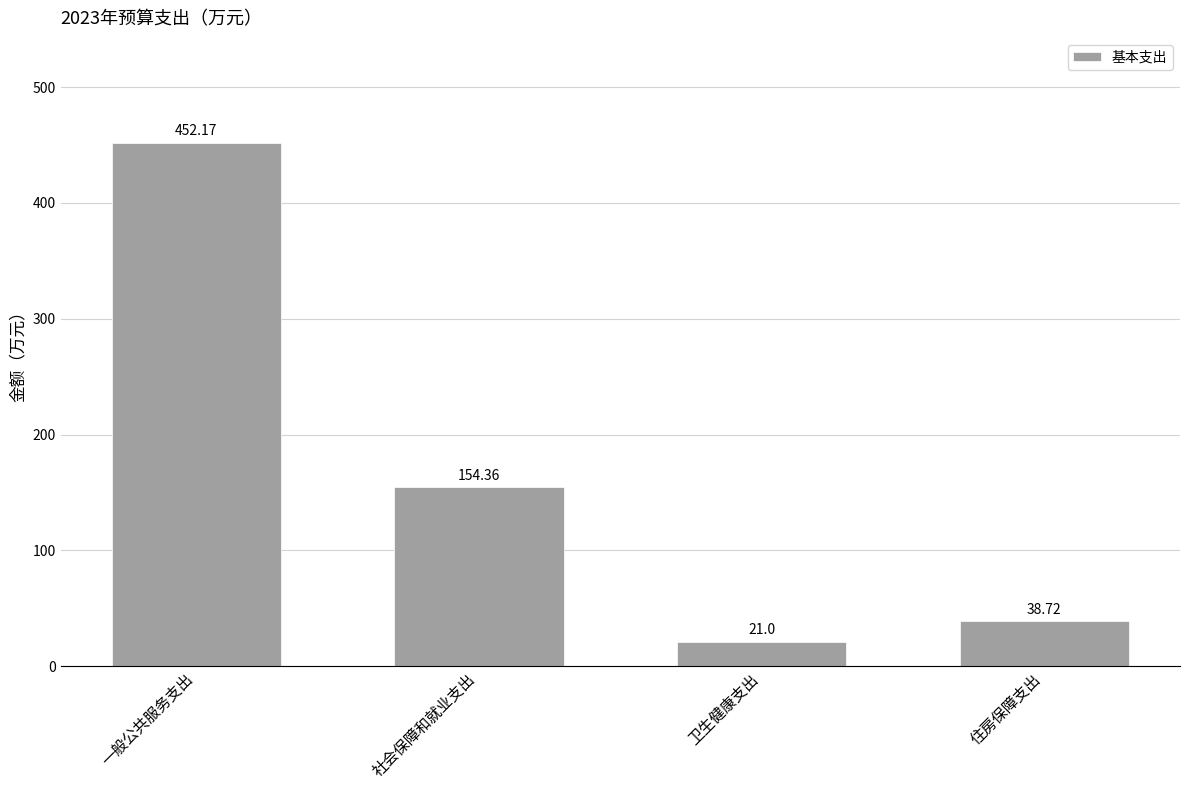

At which label is the value closest to 236?

社会保障和就业支出